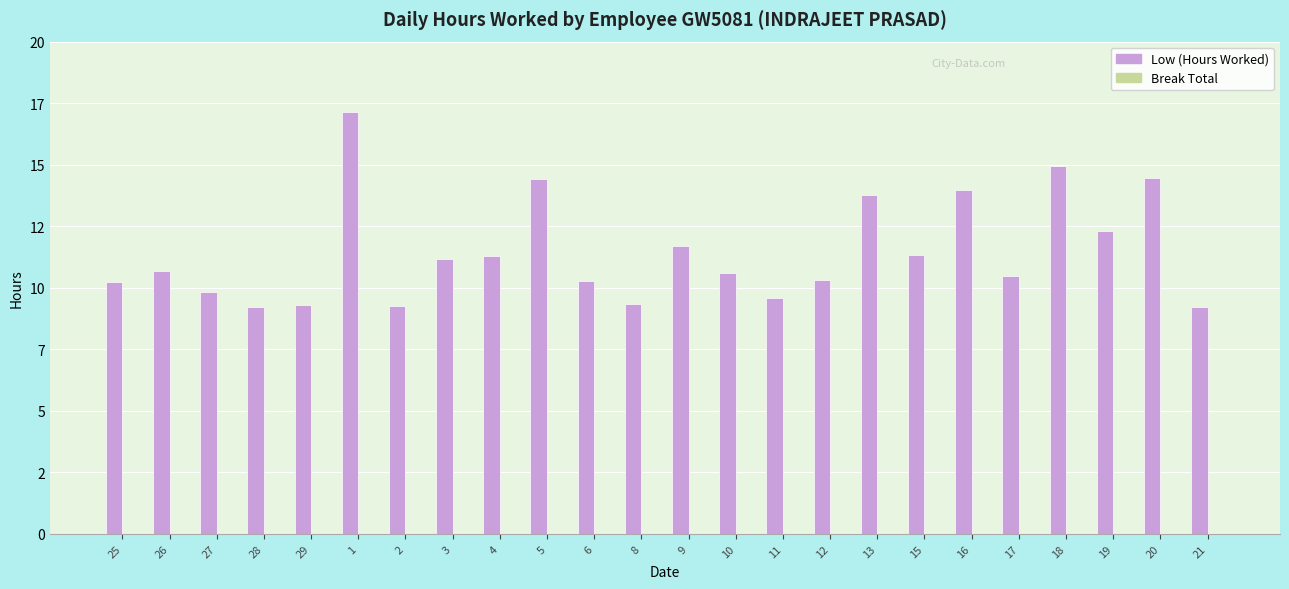

Are the bars horizontal?

No